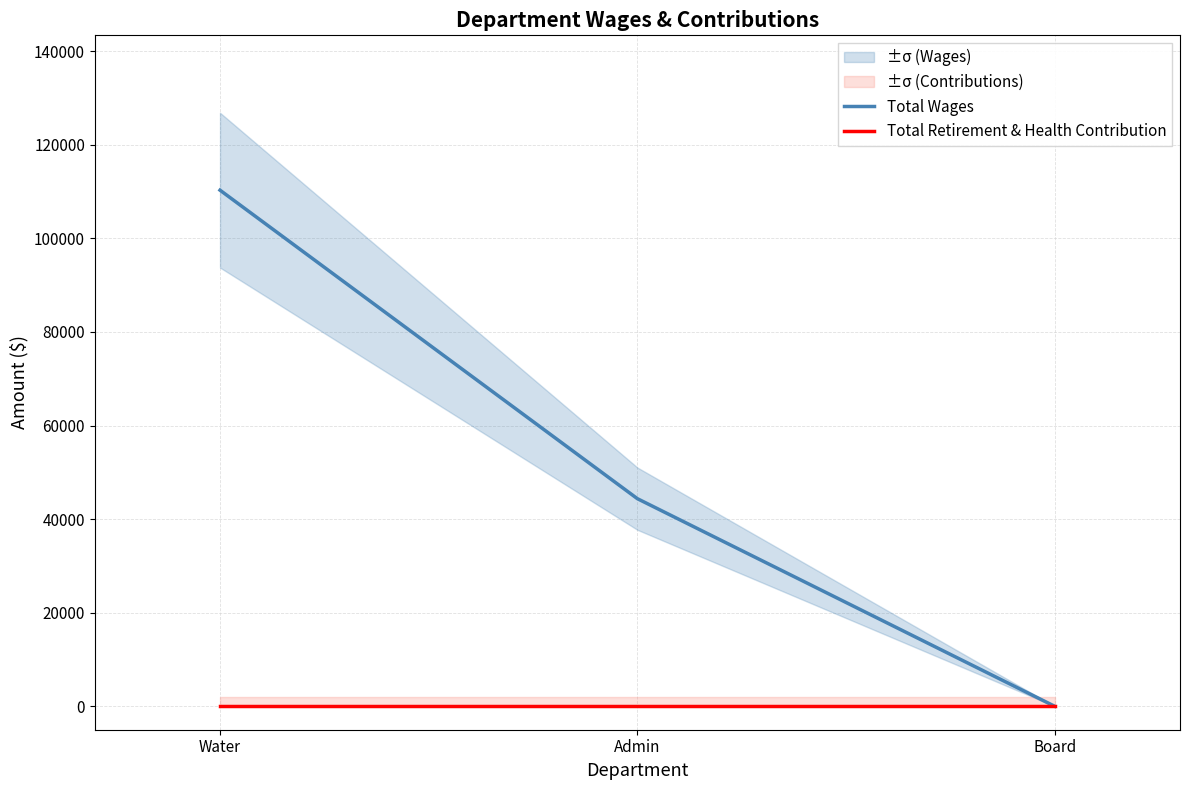

Does the chart have visible grid lines?

Yes